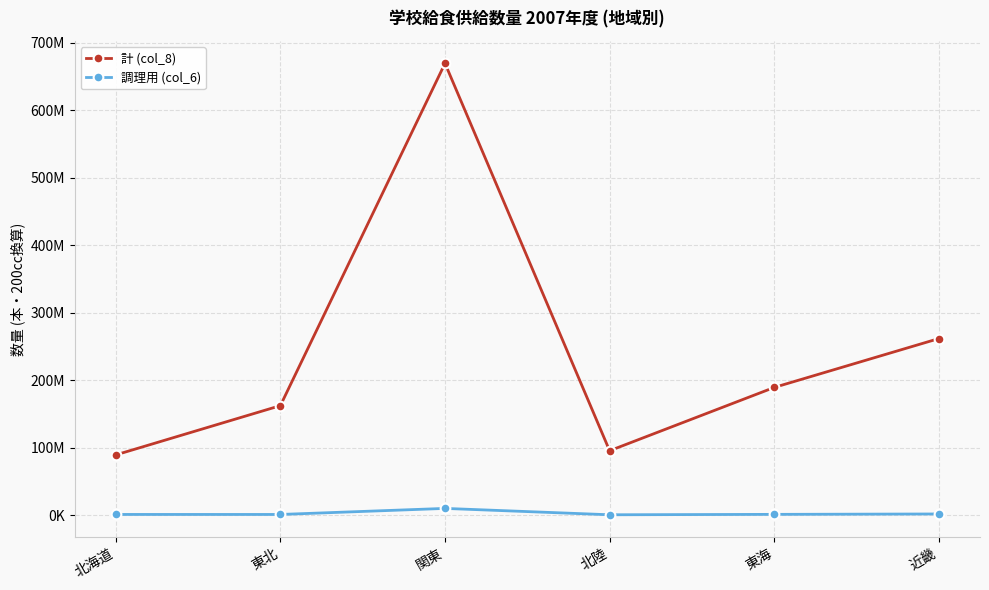

True or false: 計 (col_8) and 調理用 (col_6) intersect in this chart.

False